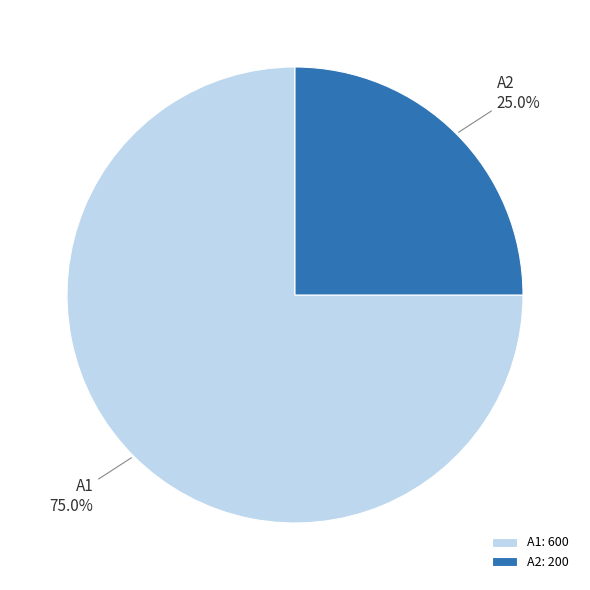

To the nearest percent, what percentage of the pie is A1?

75%